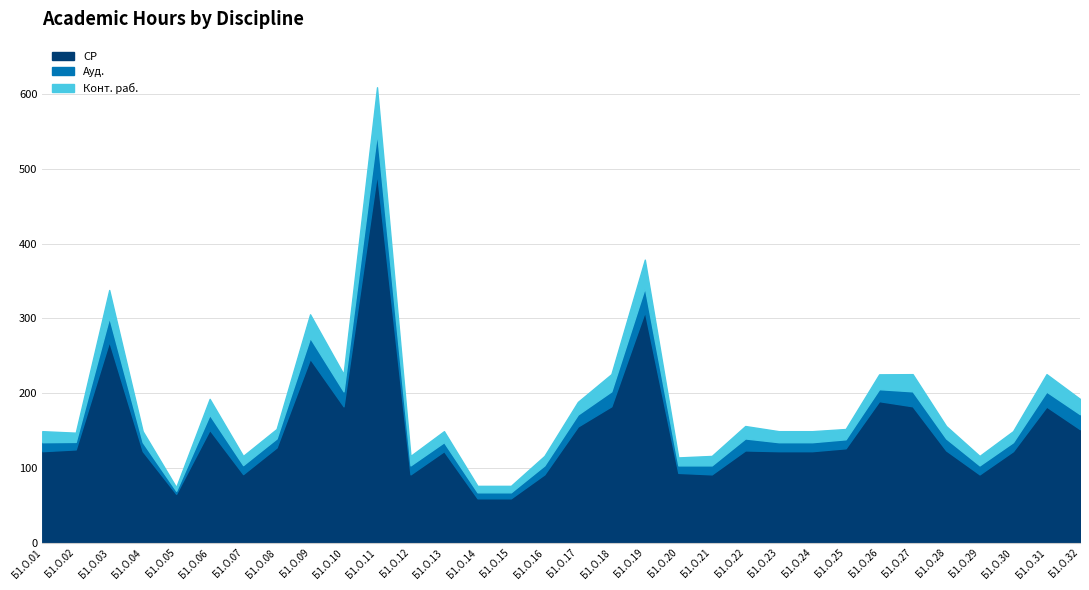

The Ауд. series shows 27.5 at Б1.О.22. True or false?

False